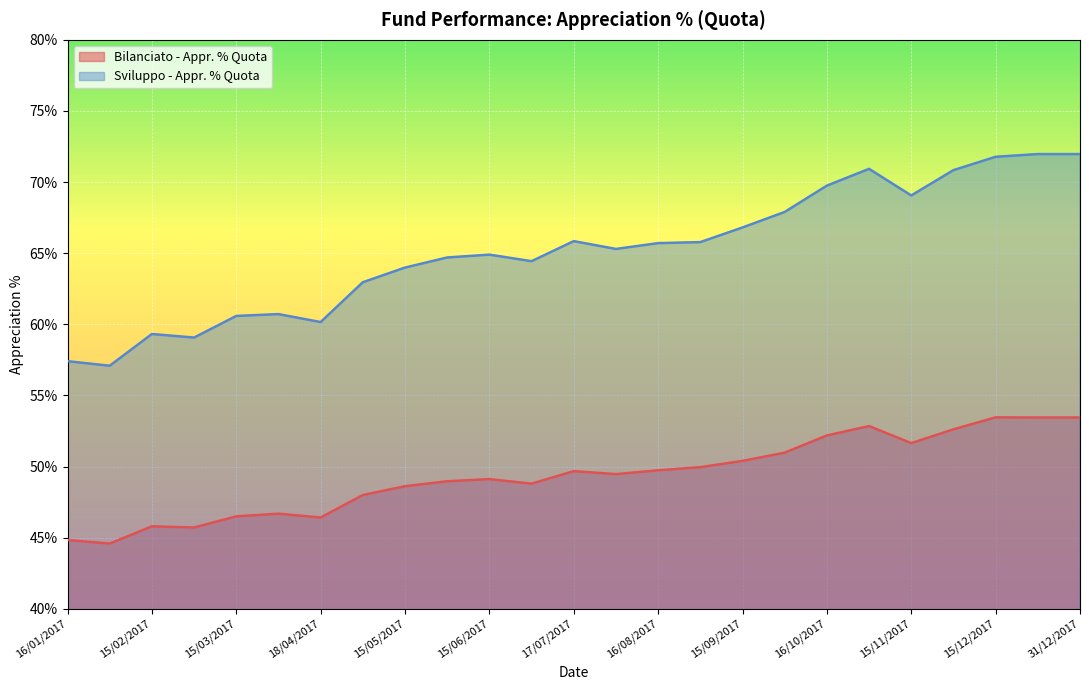

Which has a higher value, 16/10/2017 or 31/01/2017?

16/10/2017